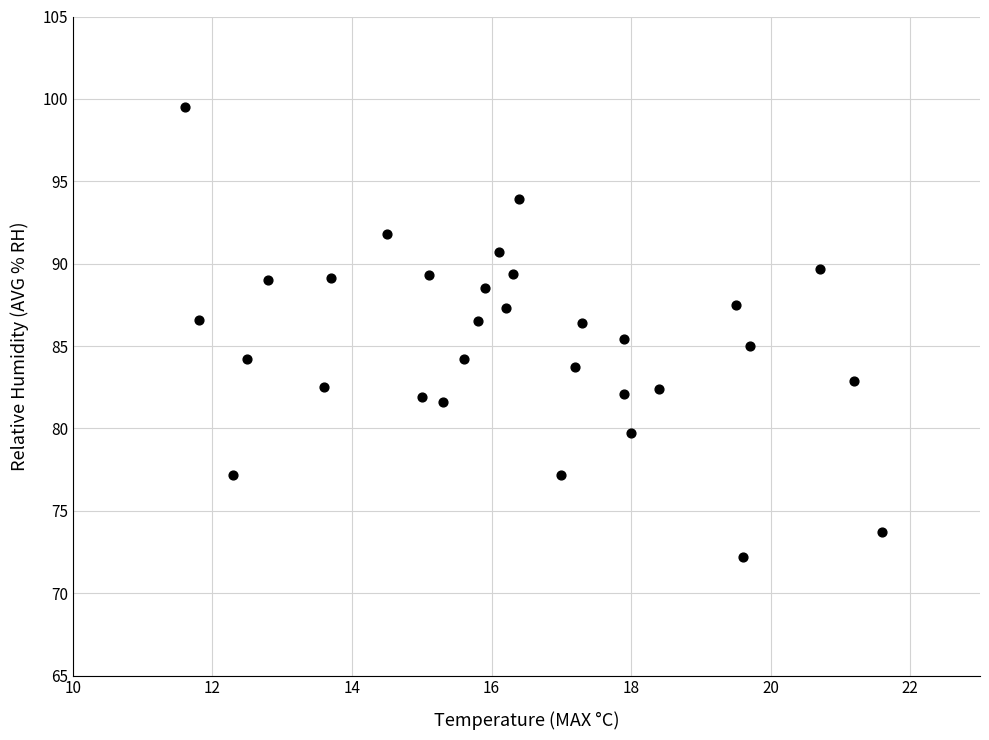

What is the range of Y values (max minus min)?

27.3